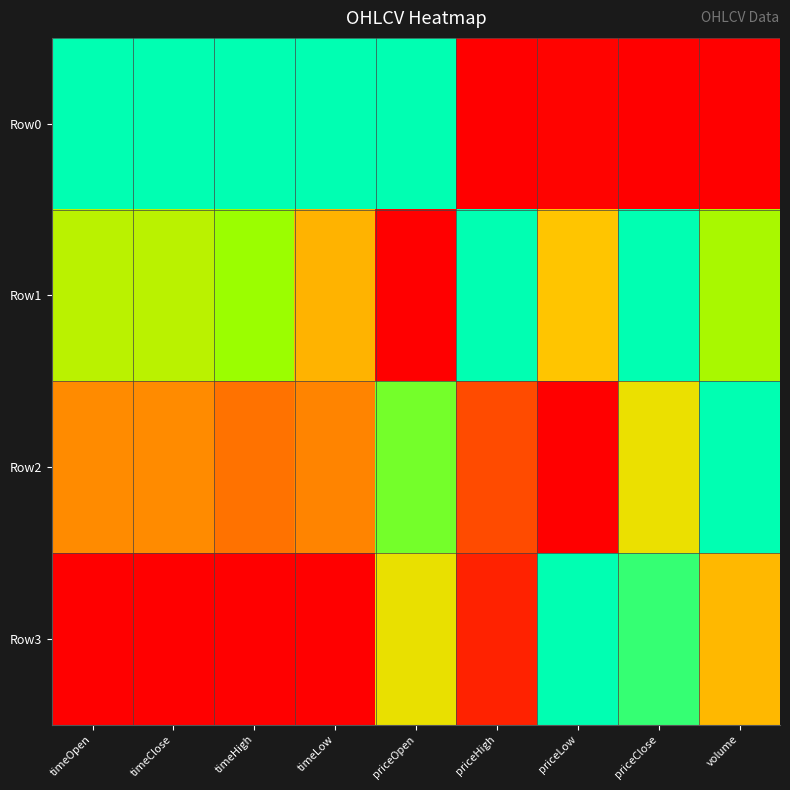

Between priceOpen and priceLow, which series saw the biggest shift?

Row0